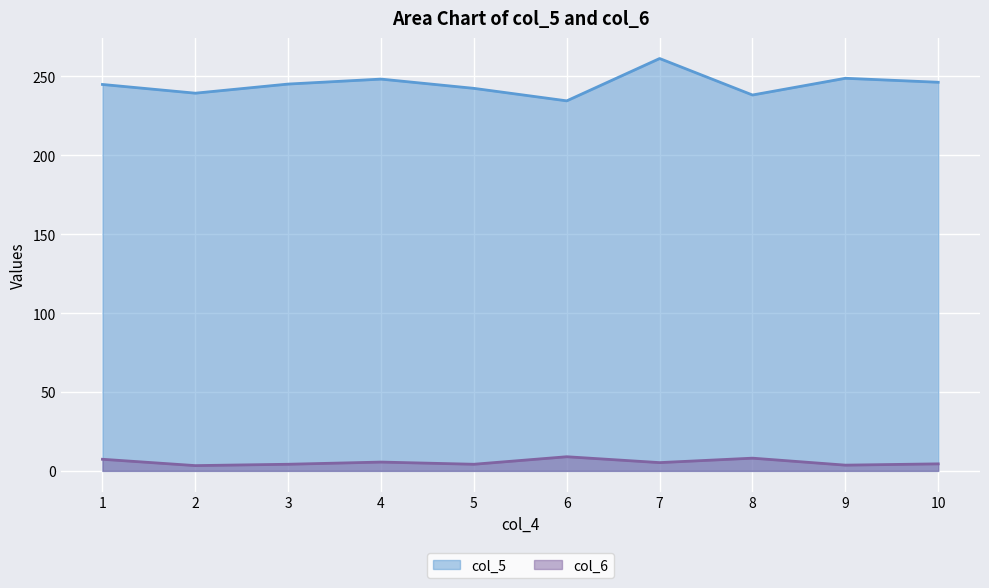

What is the difference between the col_5 values at 9 and 7?

12.5